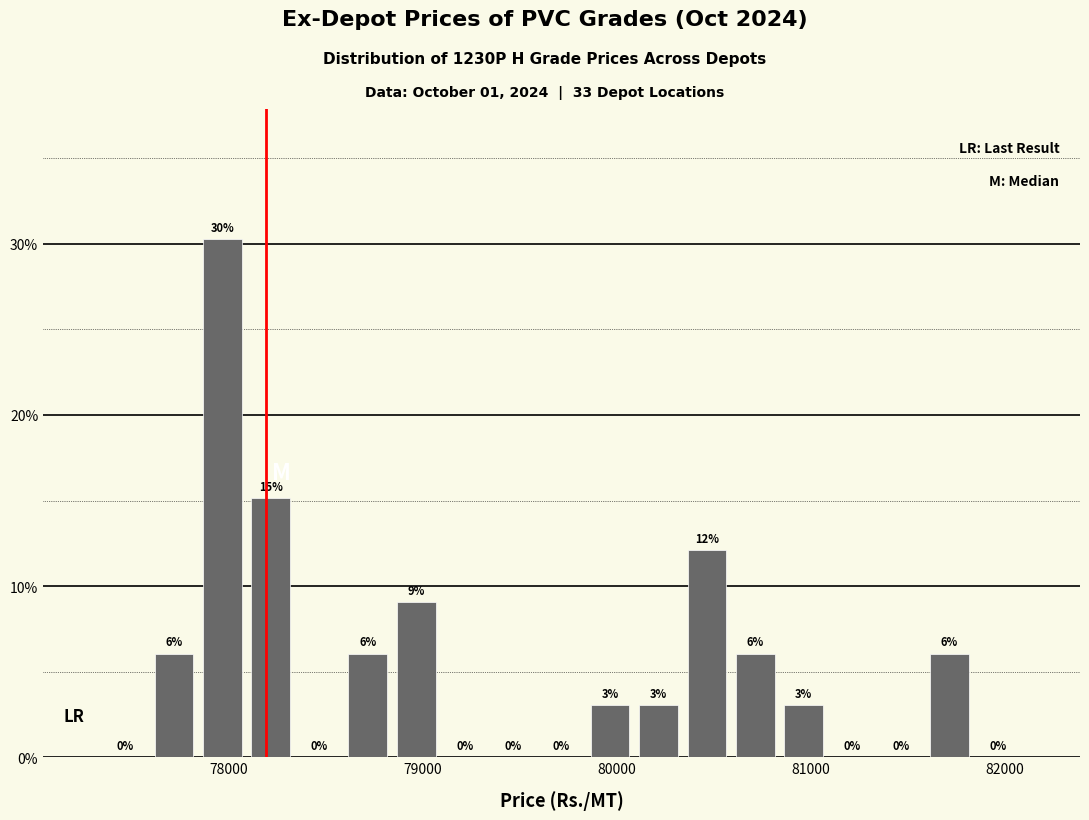

Read against the x-axis, roughly where is the centre of the tallest bar?

78000